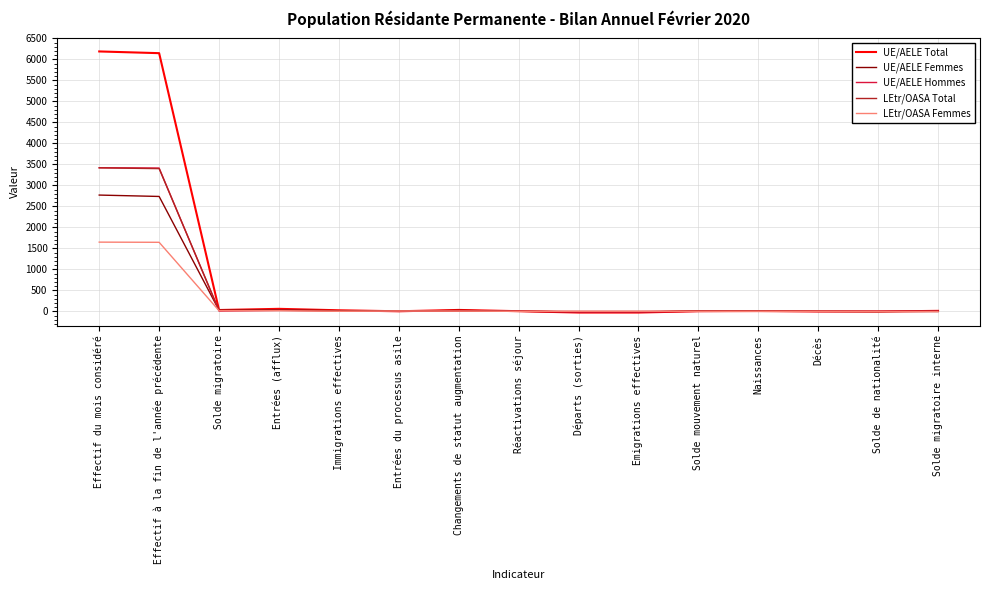

What is the maximum value for LEtr/OASA Total?

3417